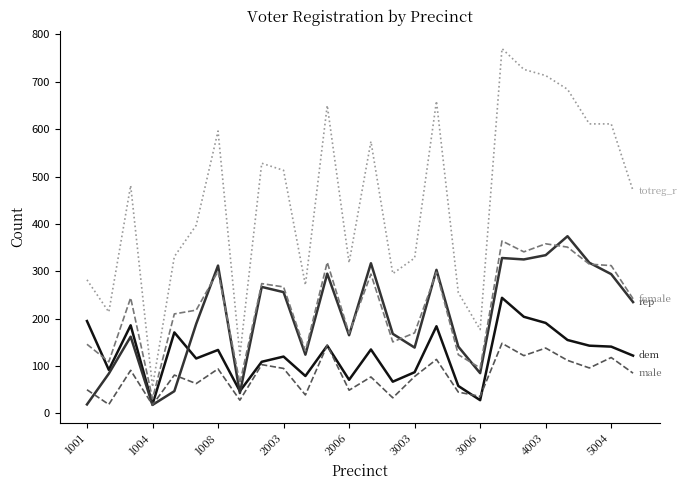

What is the greatest value displayed?

770